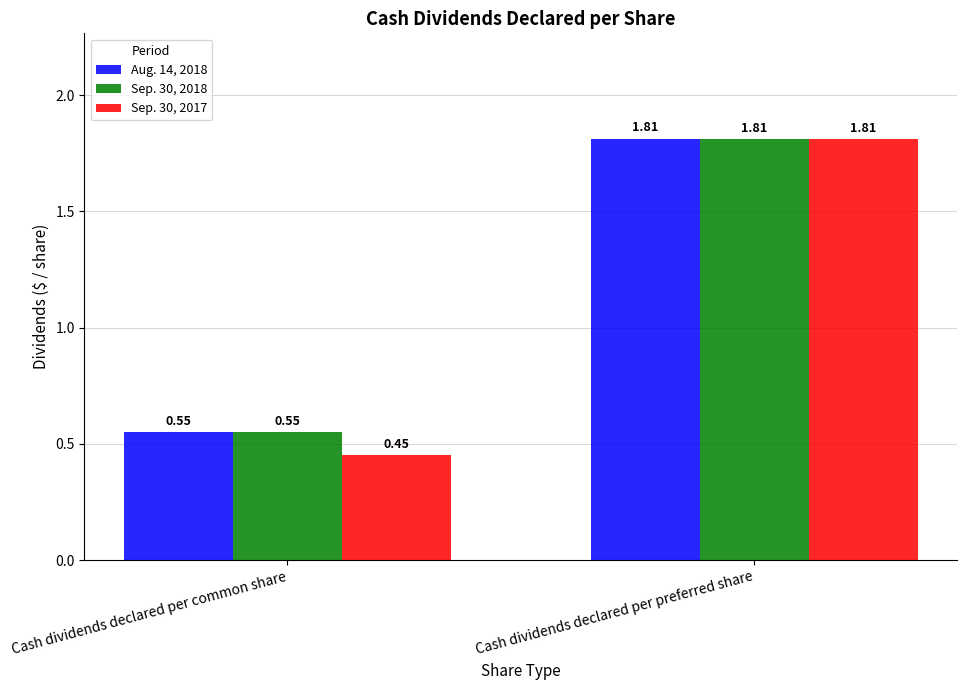

How many series are shown in this chart?

3